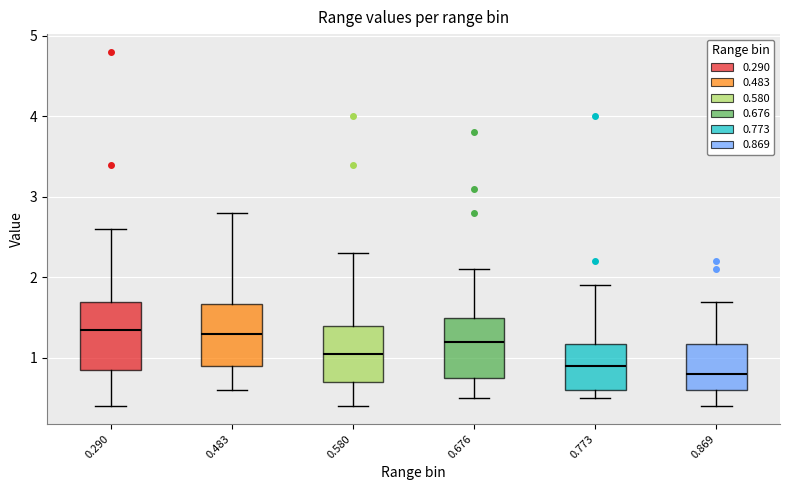

Where does the upper whisker of the box at x = 0.676 end on the y-axis? The values are not printed on the chart, so give them approximately, as read against the axis.

2.1